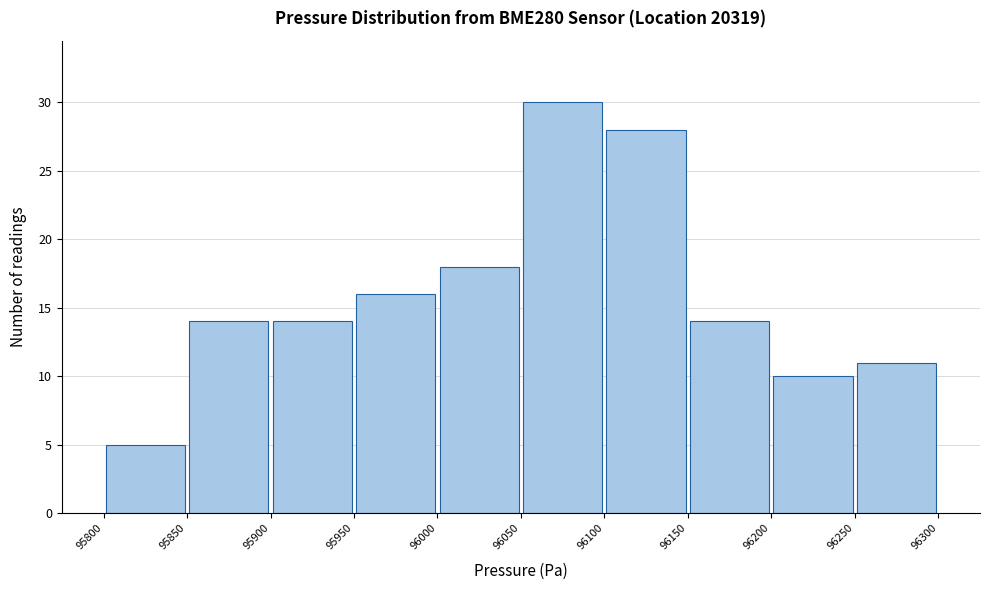

How tall is the bar that spans 95900 to 95950 on the x-axis? The values are not printed on the chart, so give them approximately, as read against the axis.

14